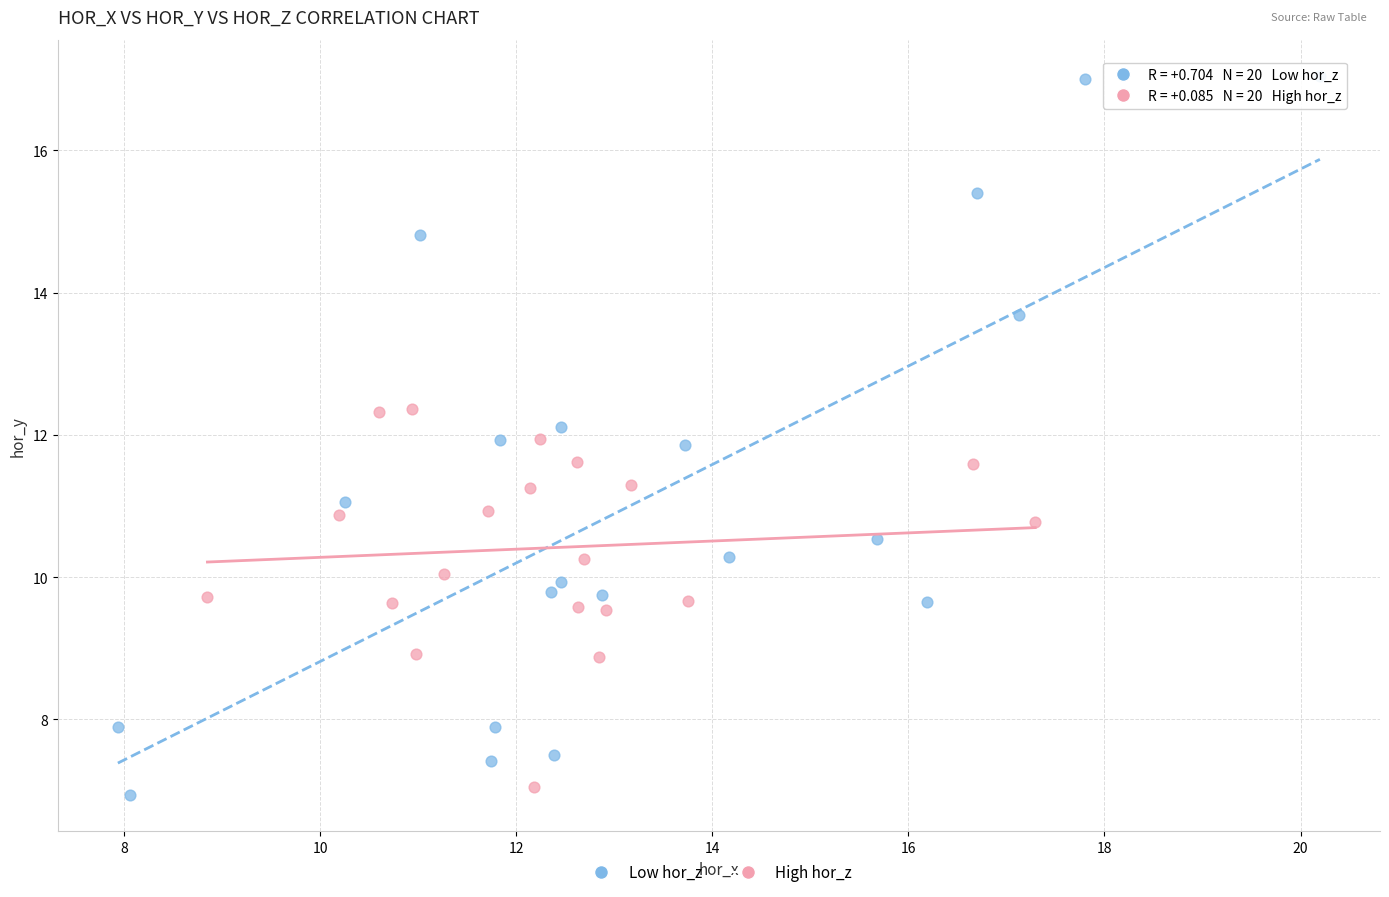

Which series has the largest Y range (max minus min)?

Low hor_z